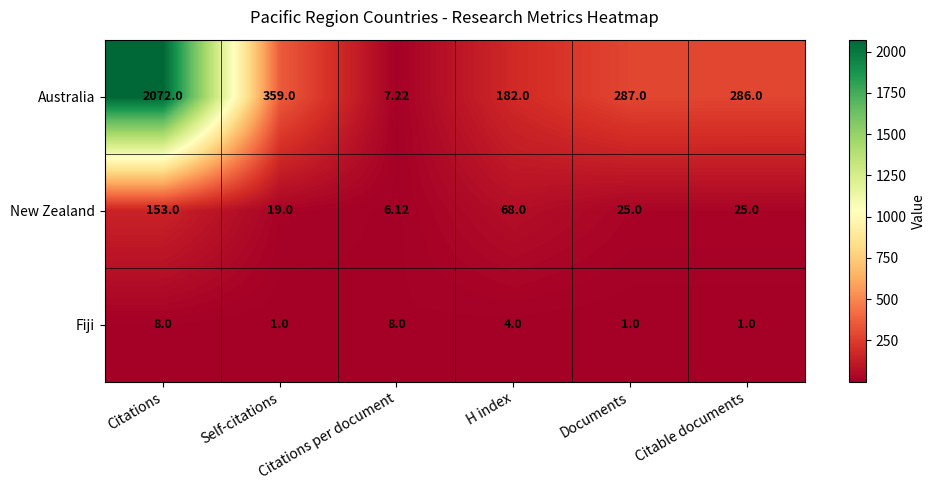

Which series has the widest spread of values?

Australia